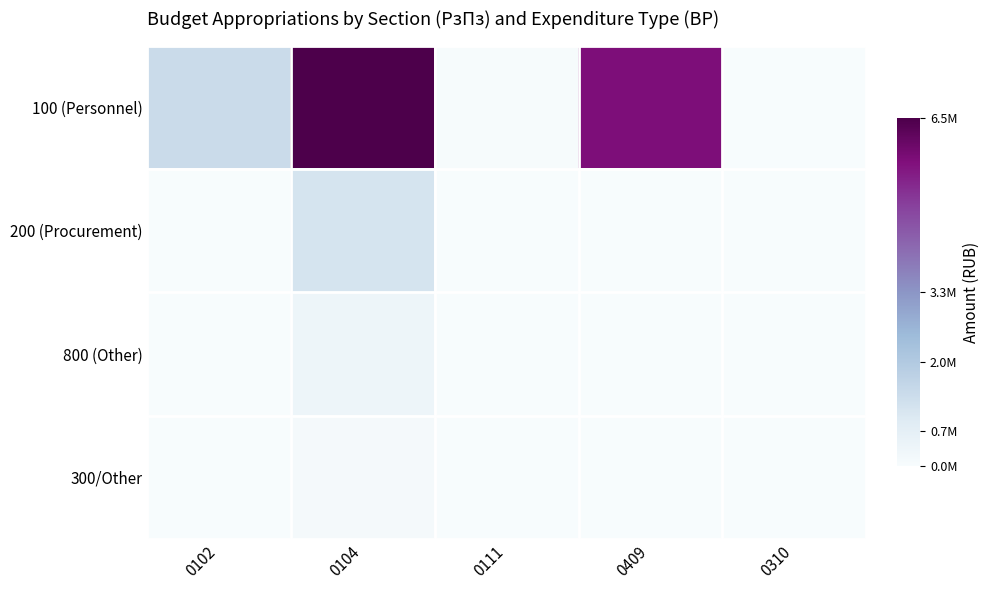

Reading right to left, list all the values displayed in this chart.

100 (Personnel): 0310=0.0	0409=0.9	0111=0.0	0104=1.0	0102=0.2
200 (Procurement): 0310=0.0	0409=0.0	0111=0.0	0104=0.2	0102=0.0
800 (Other): 0310=0.0	0409=0.0	0111=0.0	0104=0.1	0102=0.0
300/Other: 0310=0.0	0409=0.0	0111=0.0	0104=0.0	0102=0.0